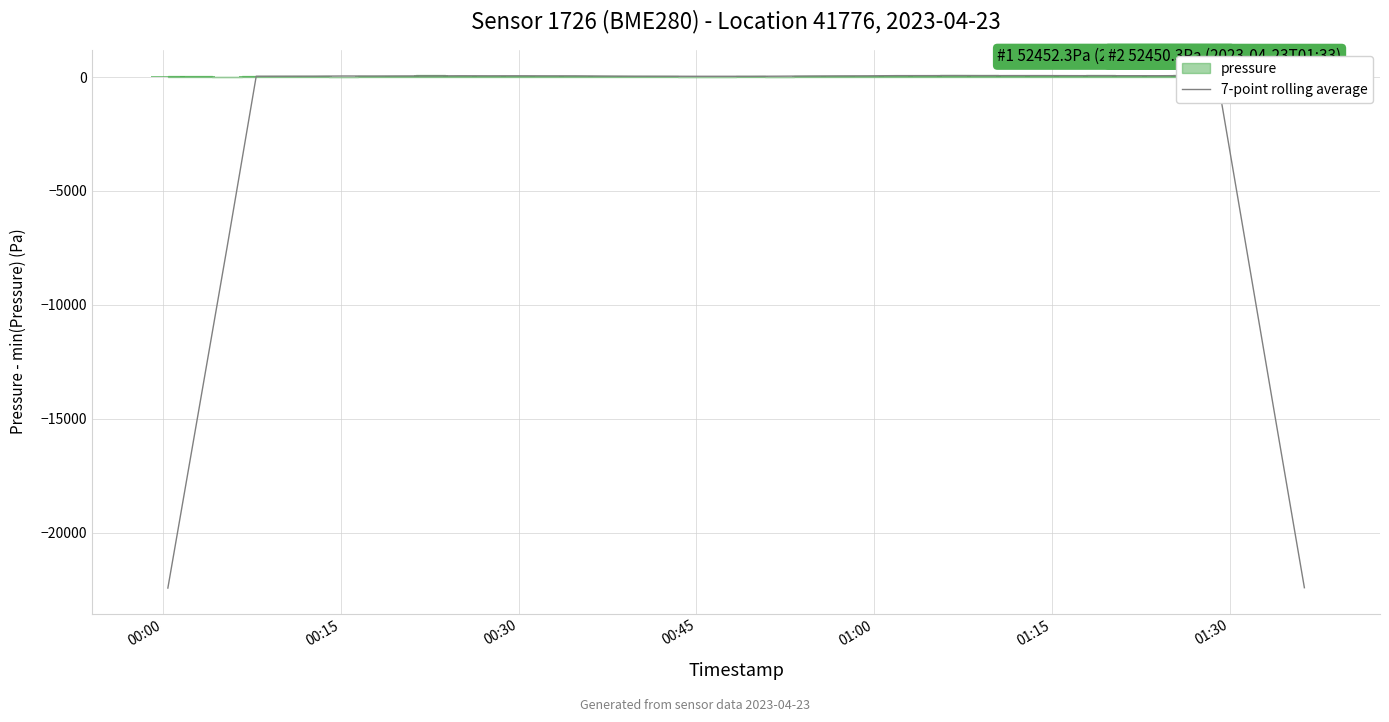

Count the number of categories in the chart.

40